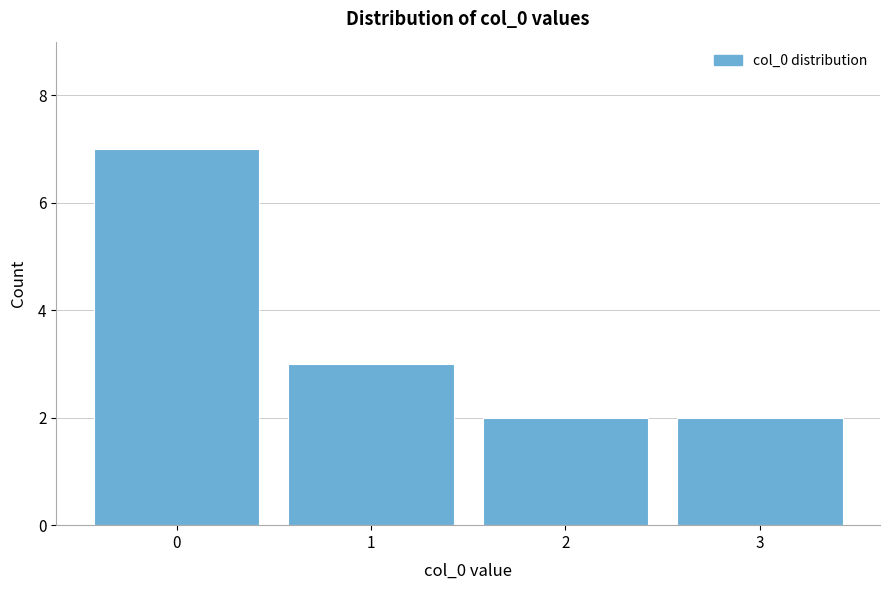

Reading left to right, what are all the values shown in this chart?

0=7	1=3	2=2	3=2